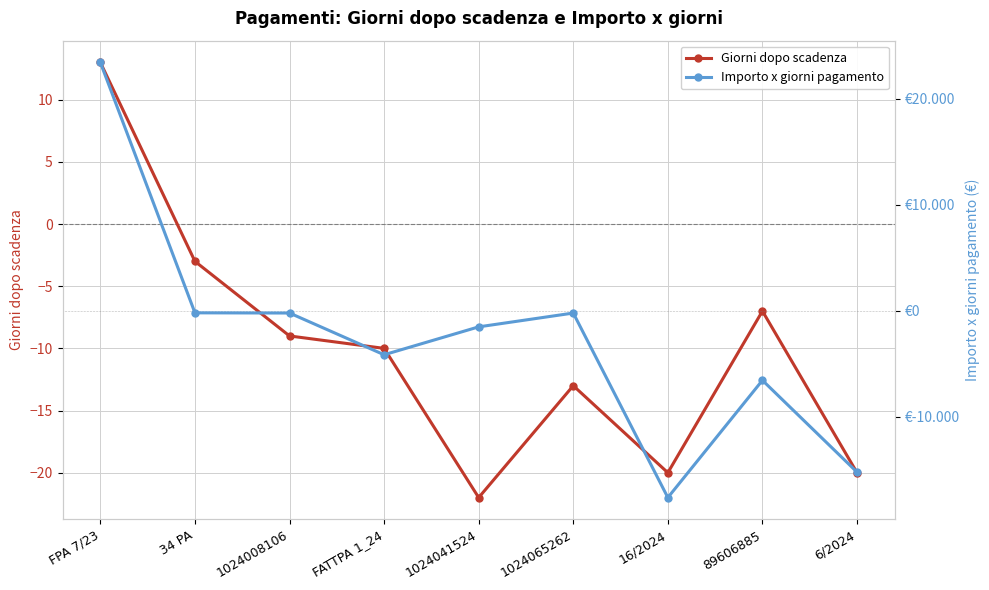

Reading left to right, transcribe all the data shown in this chart.

Giorni dopo scadenza: 13.0	-3.0	-9.0	-10.0	-22.0	-13.0	-20.0	-7.0	-20.0
Importo x giorni pagamento: 23400.0	-194.2	-211.9	-4144.0	-1515.1	-213.8	-17600.0	-6552.0	-15200.0